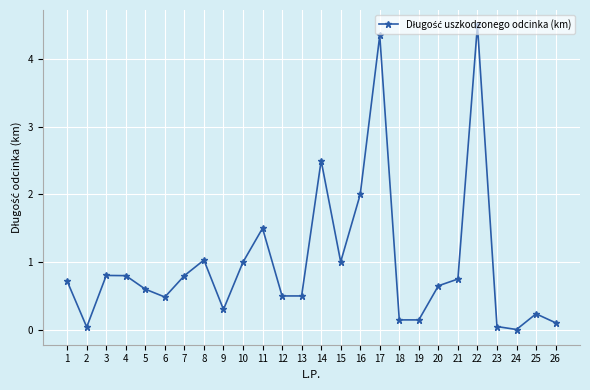

At which category does the chart reach its peak across all series?

22